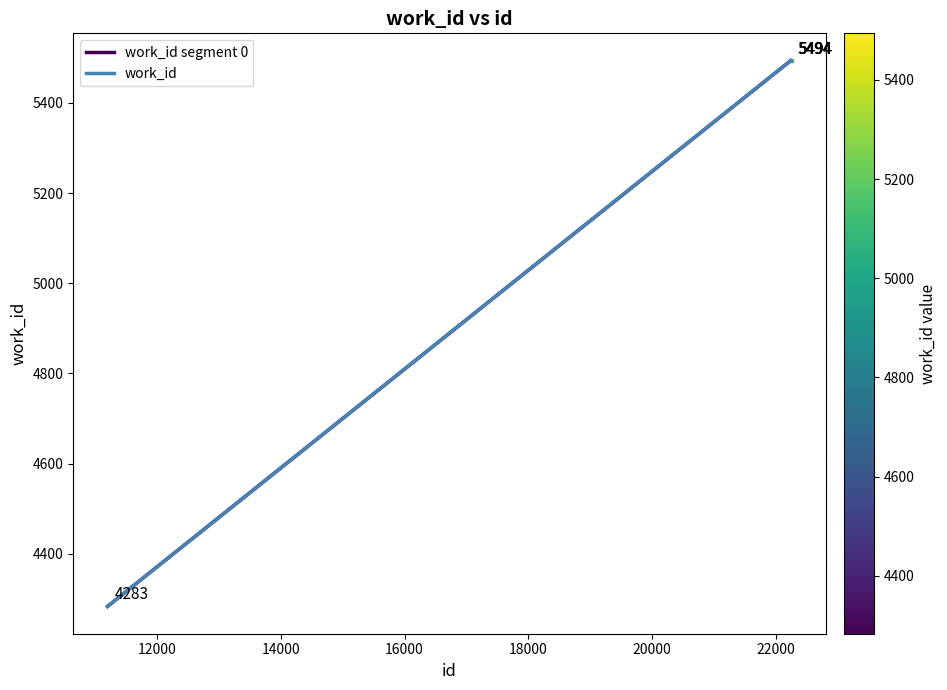

What is the value of the 2nd point from the left?

5494